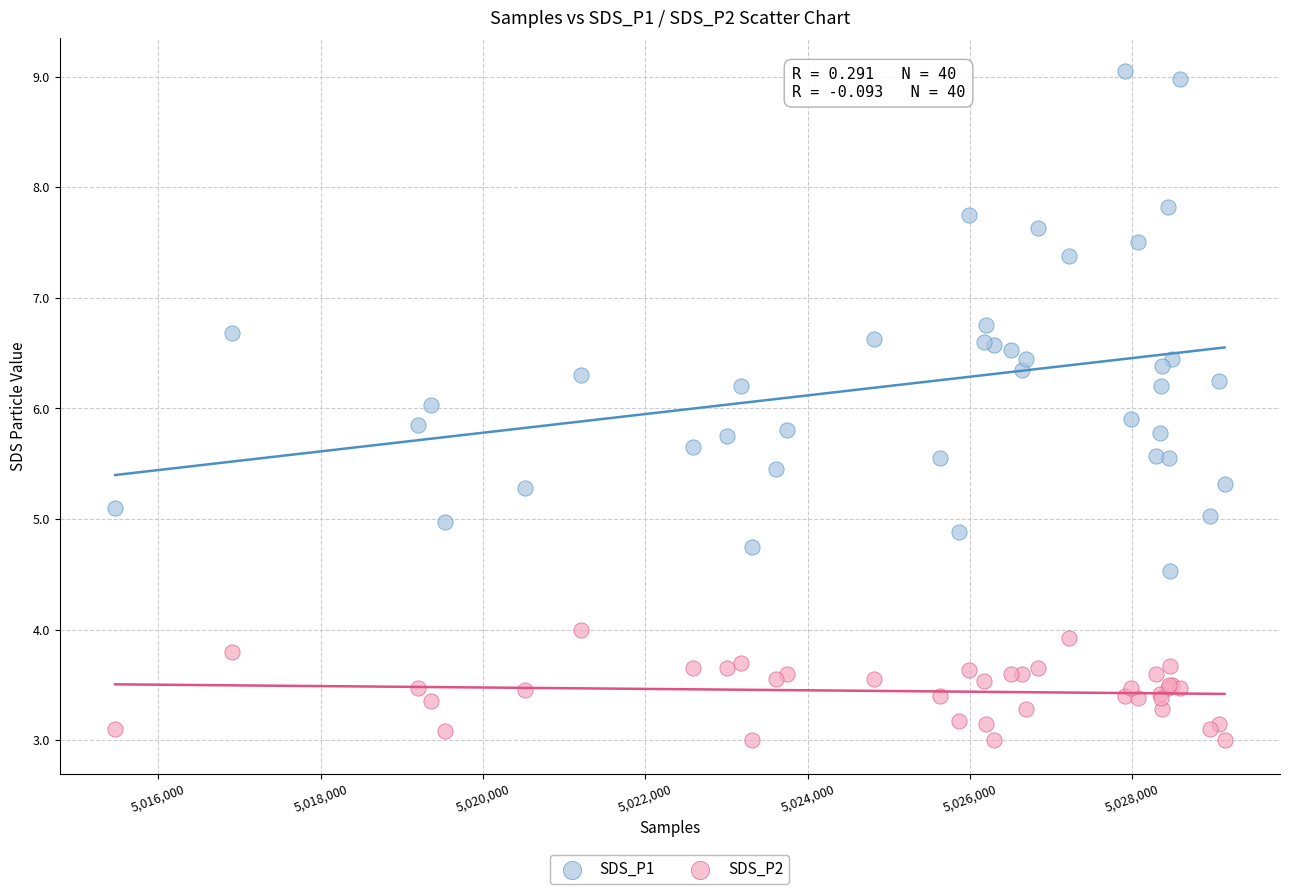

Which series has the widest spread of Y values?

SDS_P1